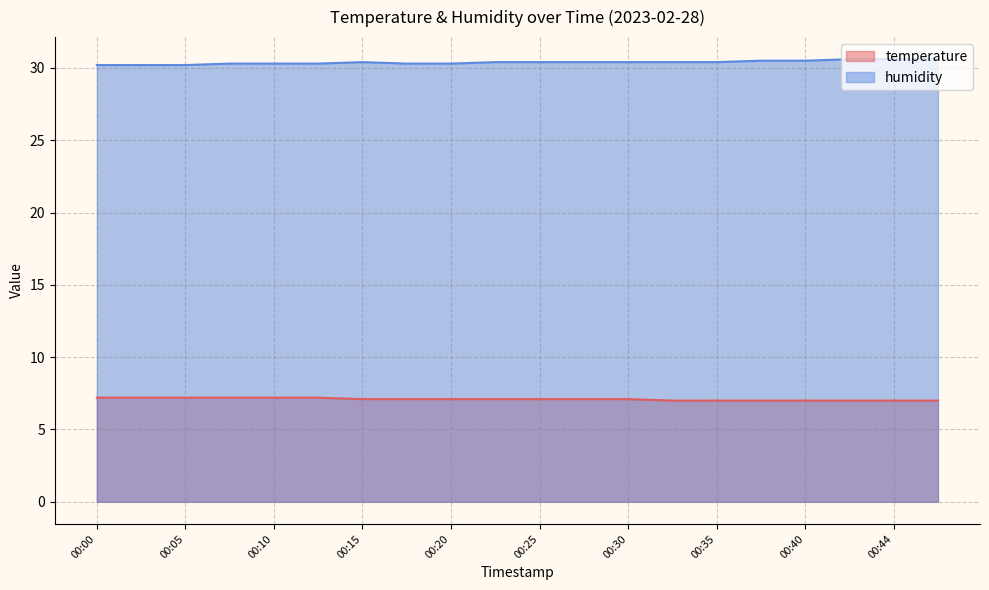

At 00:22, list the series in order from smallest to largest.

temperature, humidity